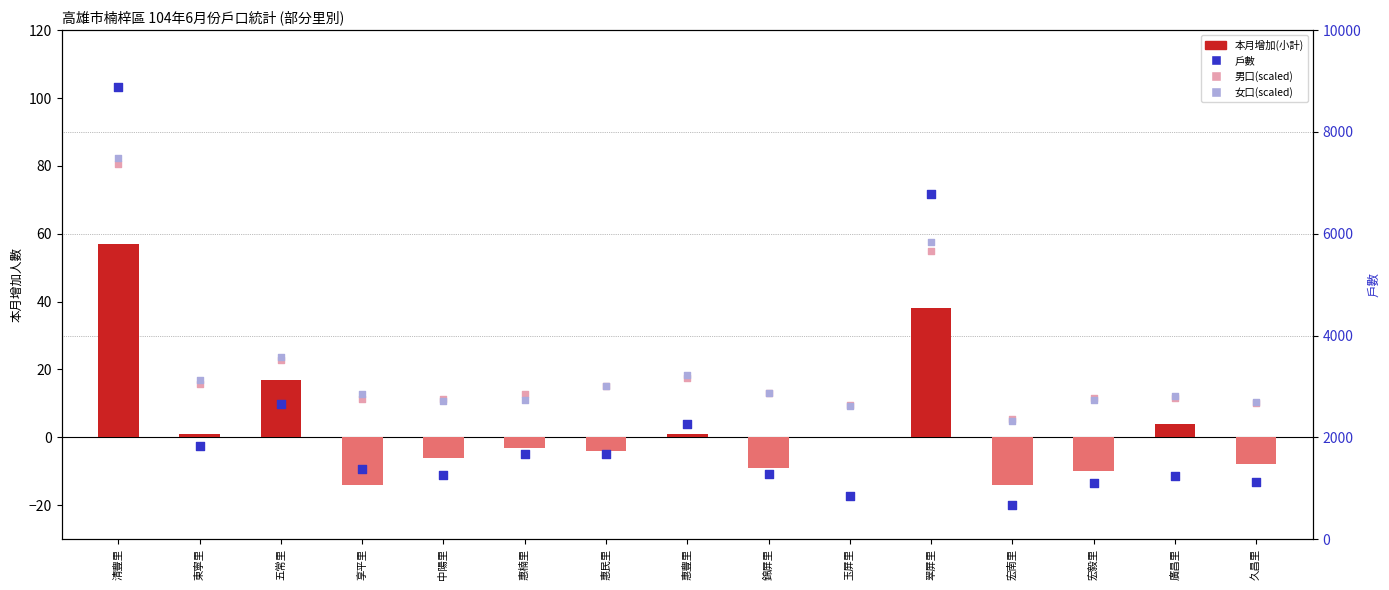

At which category is the sum across all series the highest?

清豐里